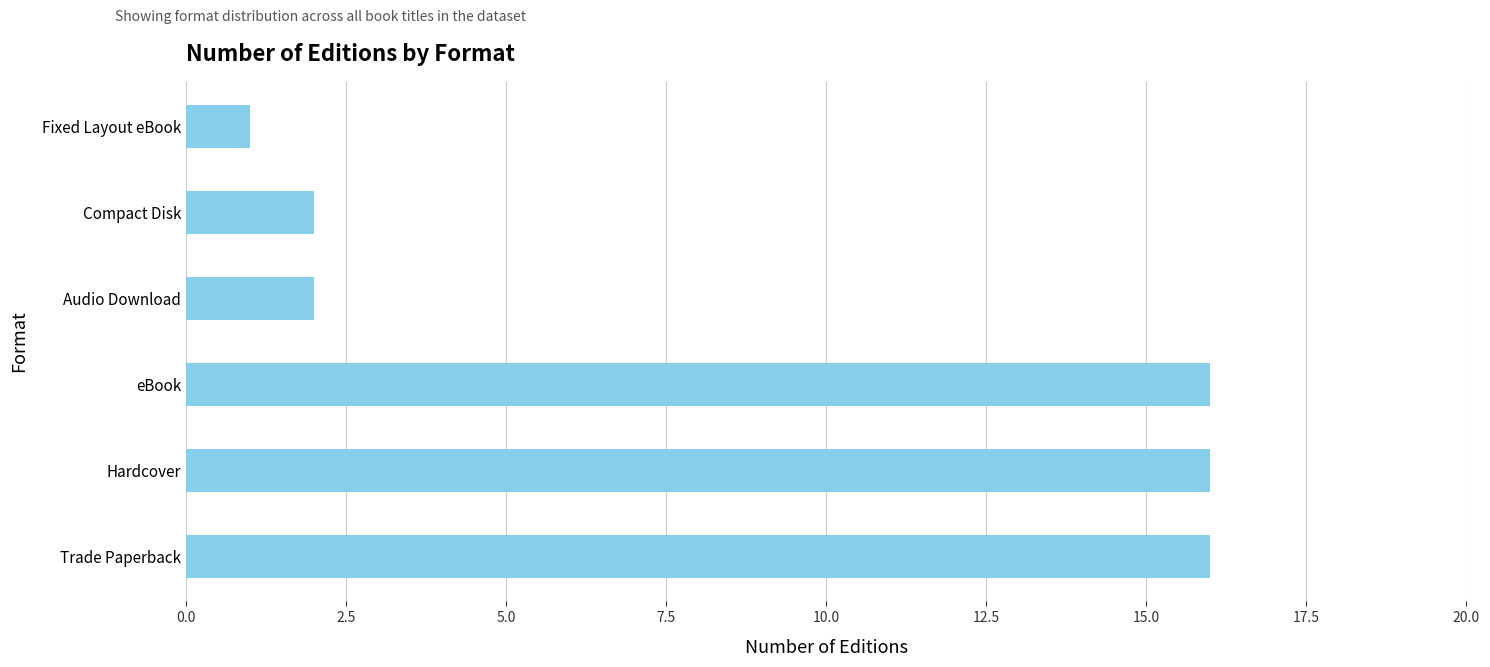

How many values are below 16?

3